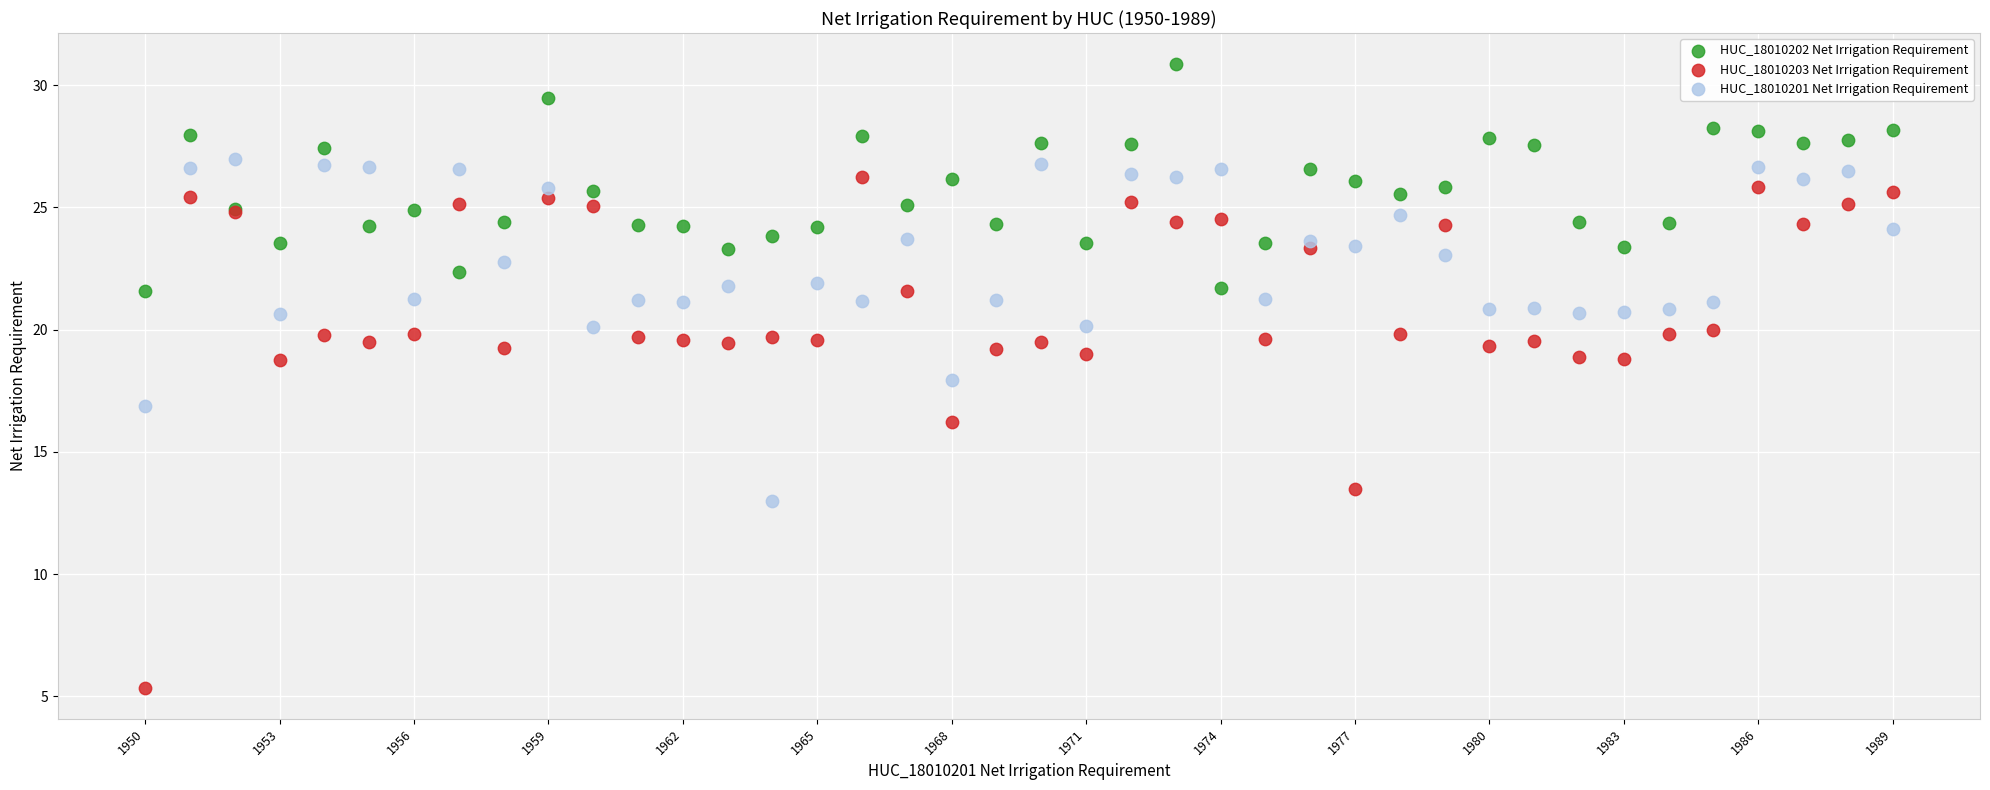

Which series has the largest Y range (max minus min)?

HUC_18010203 Net Irrigation Requirement